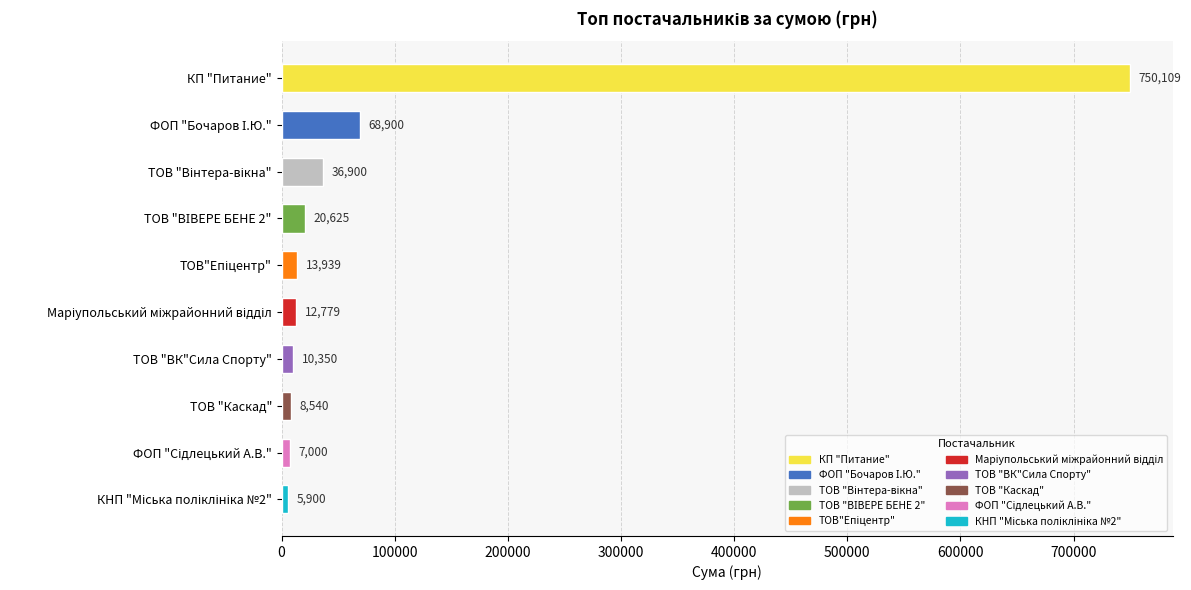

What is the maximum value shown in the chart?

750109.4